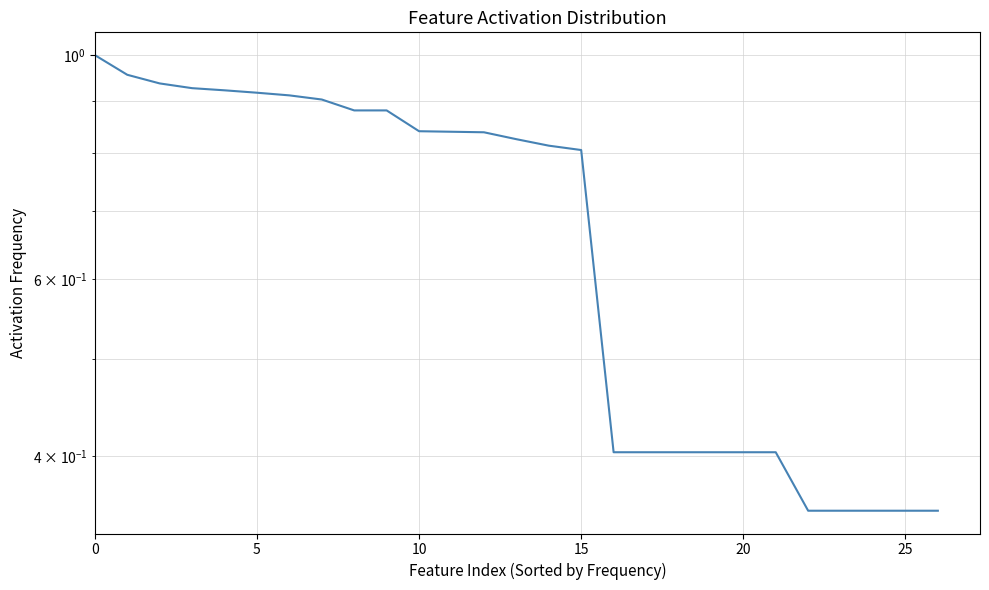

What is the smallest value displayed?

0.4